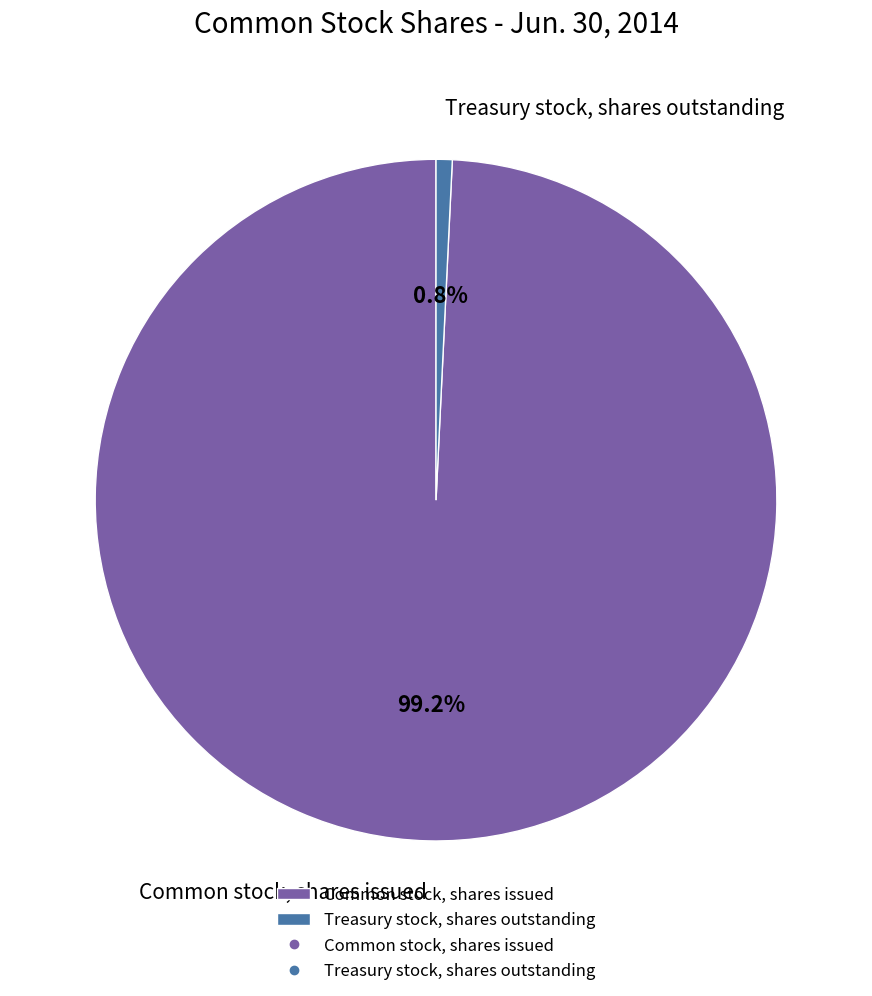

Which category has the smallest portion of the pie?

Treasury stock, shares outstanding